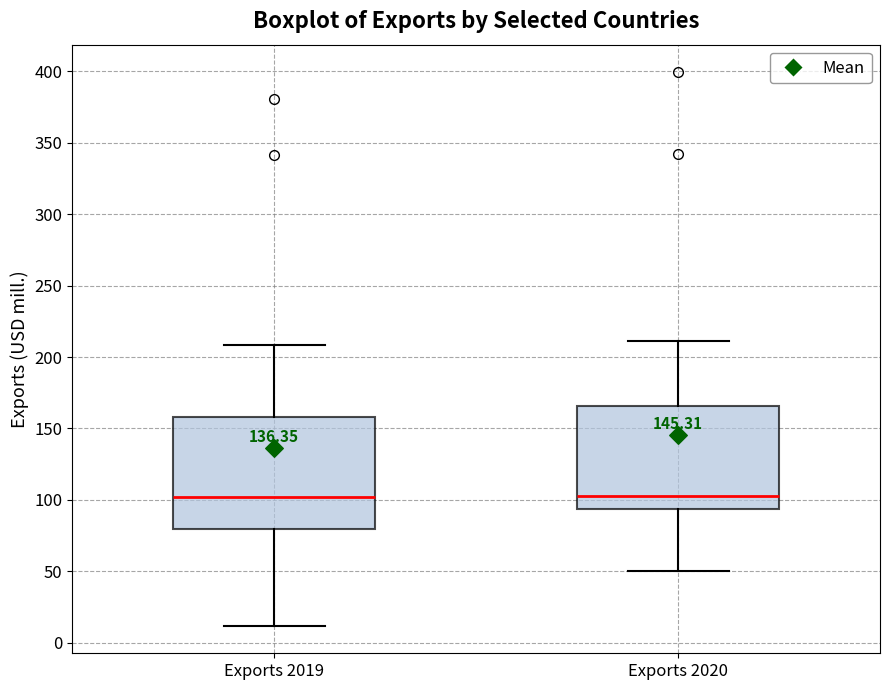

Reading left to right, transcribe this box plot: for each box, give where its median line is, the range the box spans, and where its two whiskers end, as read against the y-axis. The values are not printed on the chart, so give them approximately, as read against the axis.

Exports 2019: median 100, box 80 to 160, whiskers 10 to 210
Exports 2020: median 100, box 95 to 165, whiskers 50 to 210